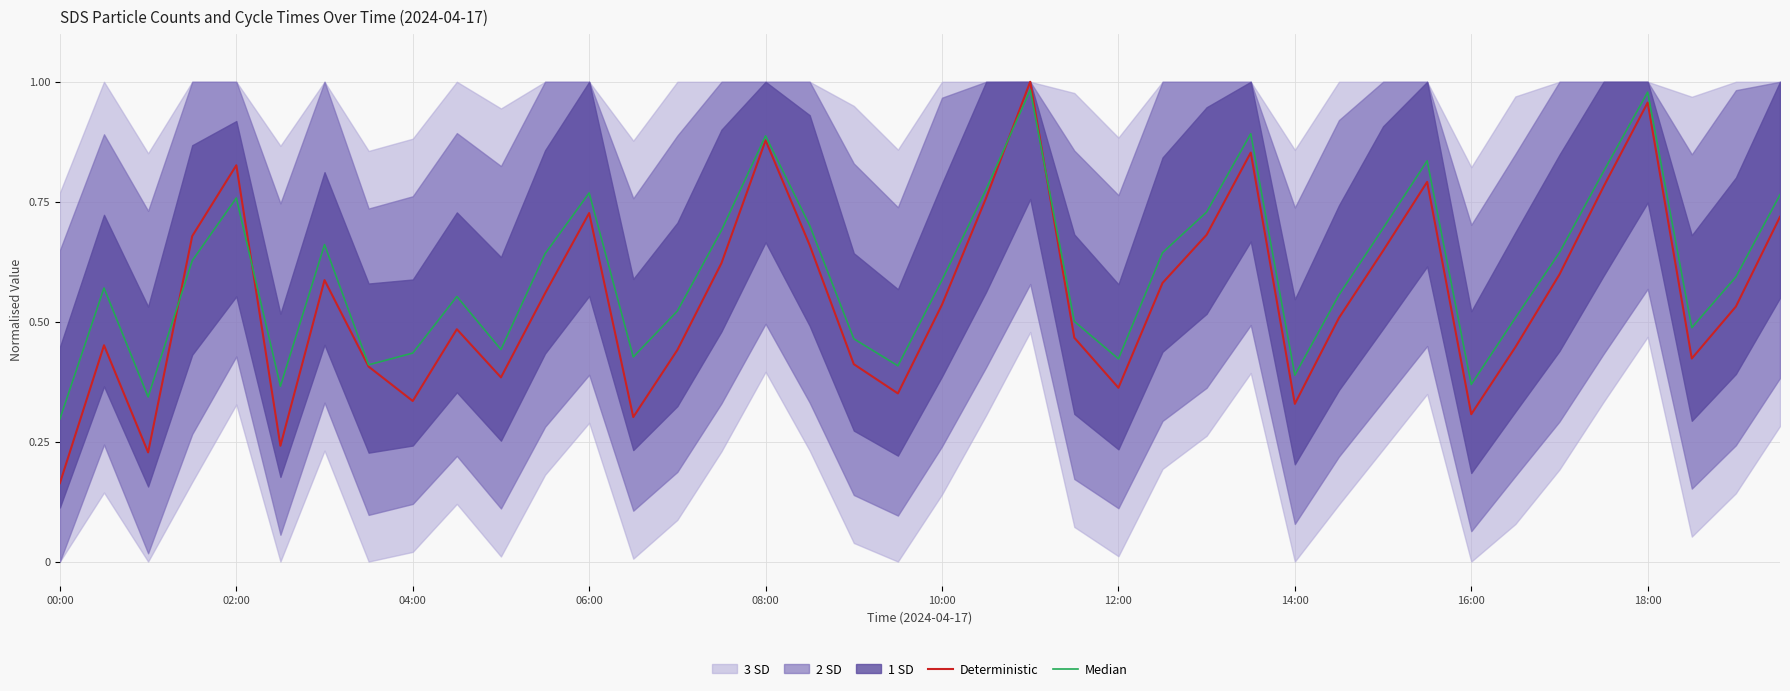

Is the value of Median at 21 greater than the value of Deterministic at 31?

No